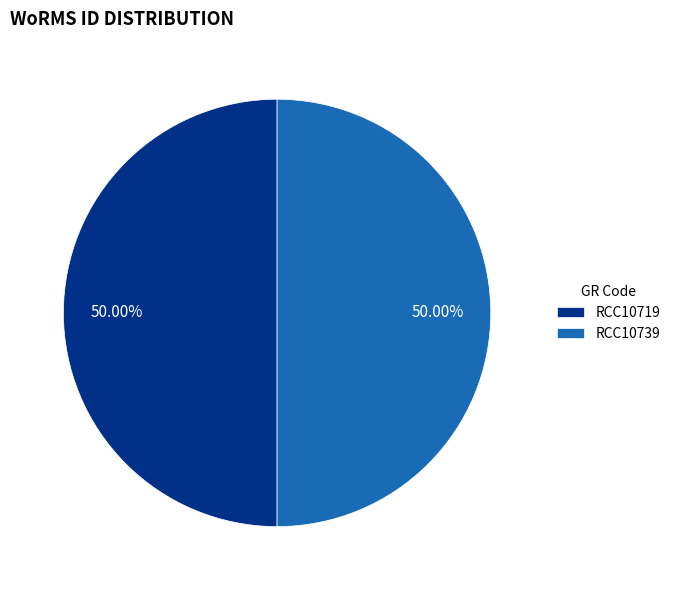

What is the total percentage of RCC10739 and RCC10719?

100.0%